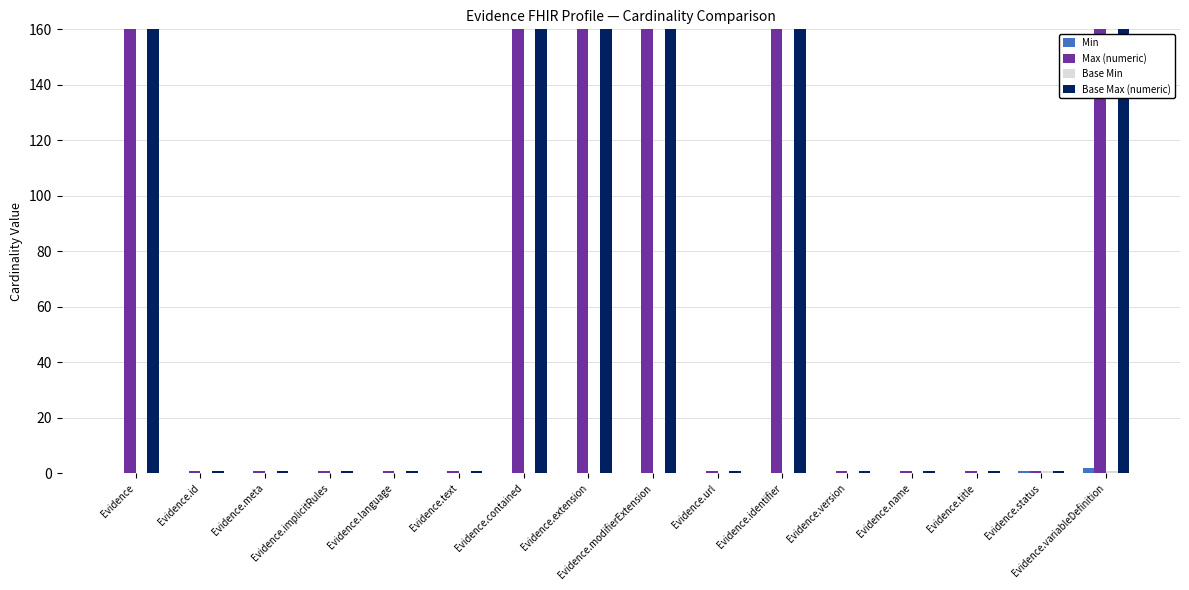

What is the greatest value displayed?

160